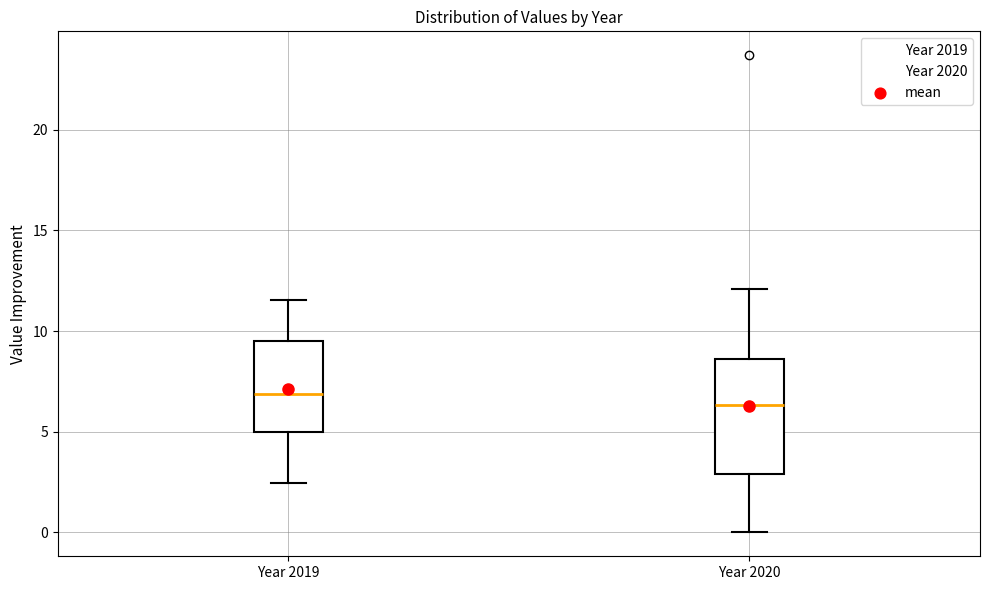

Reading left to right, transcribe this box plot: for each box, give where its median line is, the range the box spans, and where its two whiskers end, as read against the y-axis. The values are not printed on the chart, so give them approximately, as read against the axis.

Year 2019: median 7.0, box 5.0 to 9.5, whiskers 2.5 to 11.5
Year 2020: median 6.5, box 3.0 to 8.5, whiskers 0.0 to 12.0